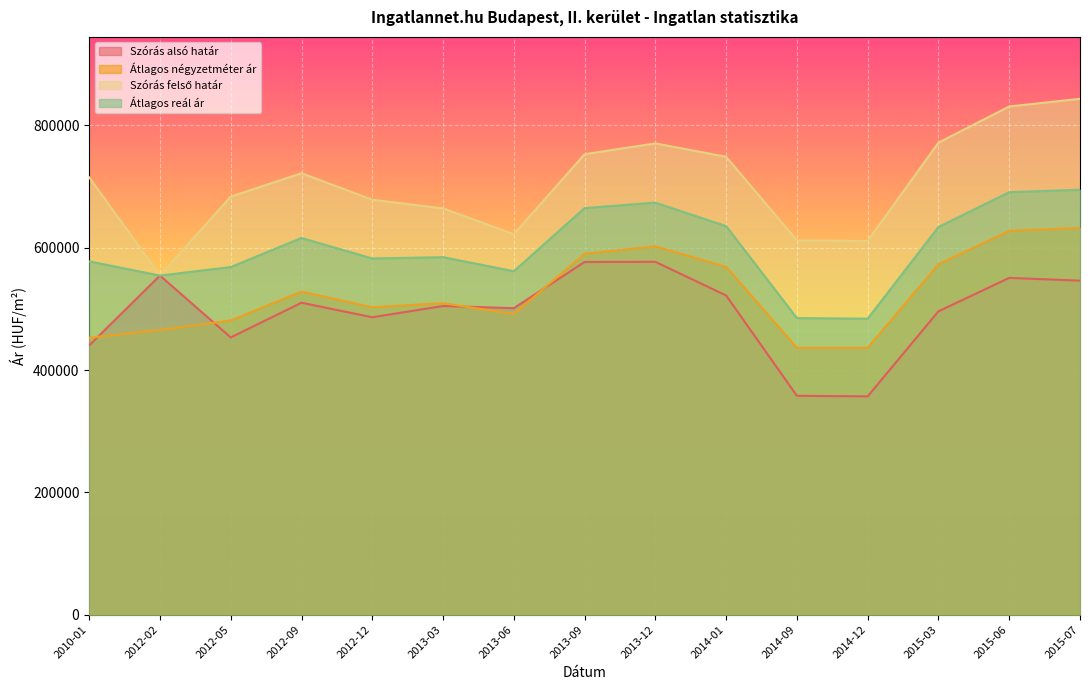

True or false: Átlagos négyzetméter ár and Átlagos reál ár cross at least once.

False